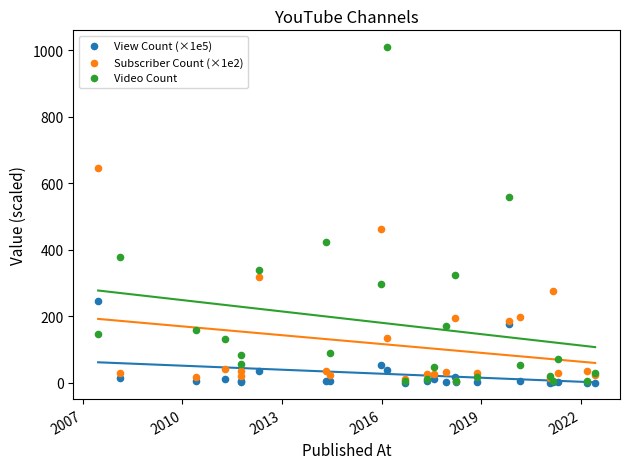

Which series has the widest spread of Y values?

Video Count